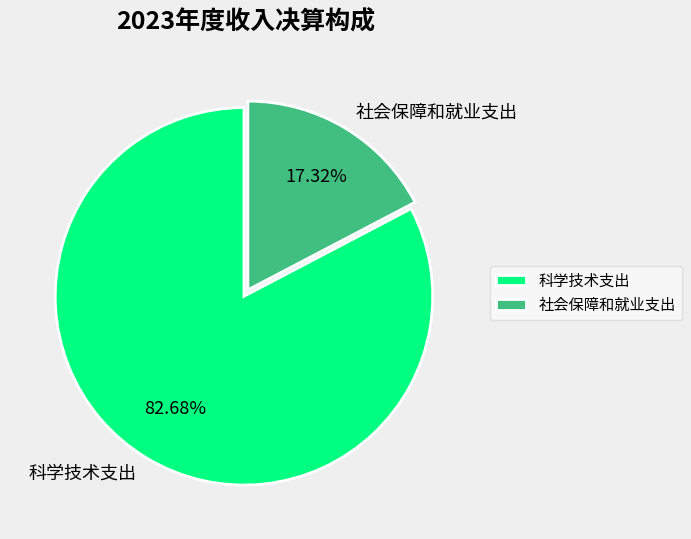

What is the largest slice in the pie chart?

科学技术支出